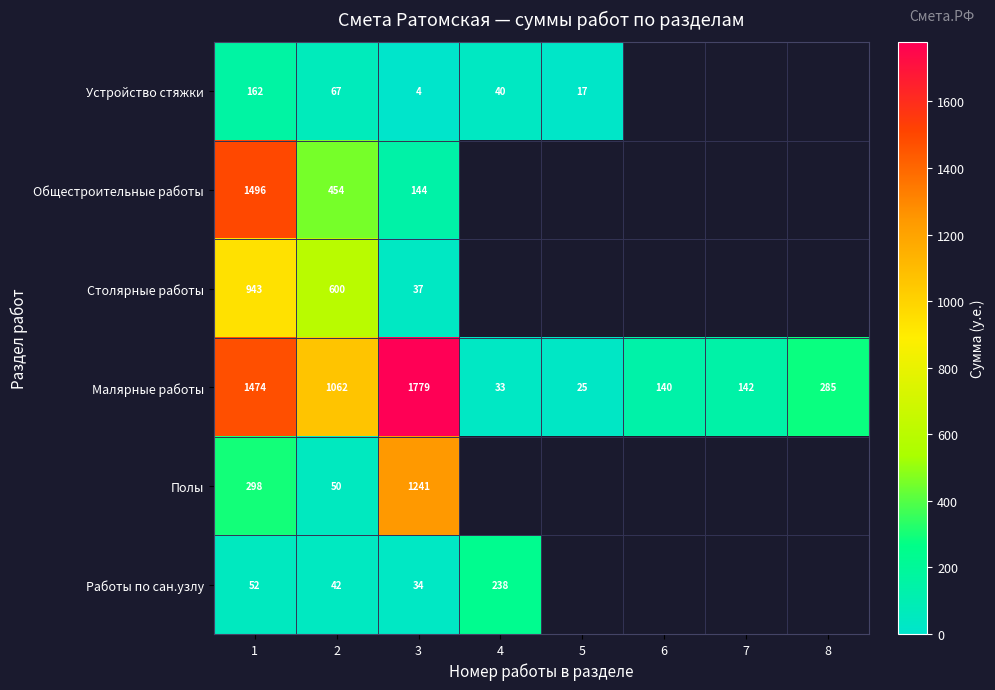

The value of Полы at 2 is 83.5. True or false?

False